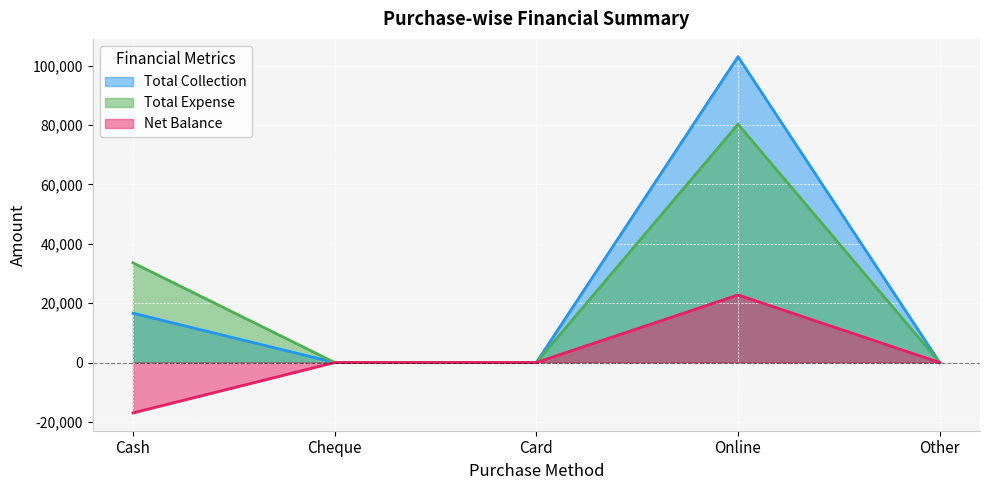

At which label is Net Balance closest to 2887?

Cheque